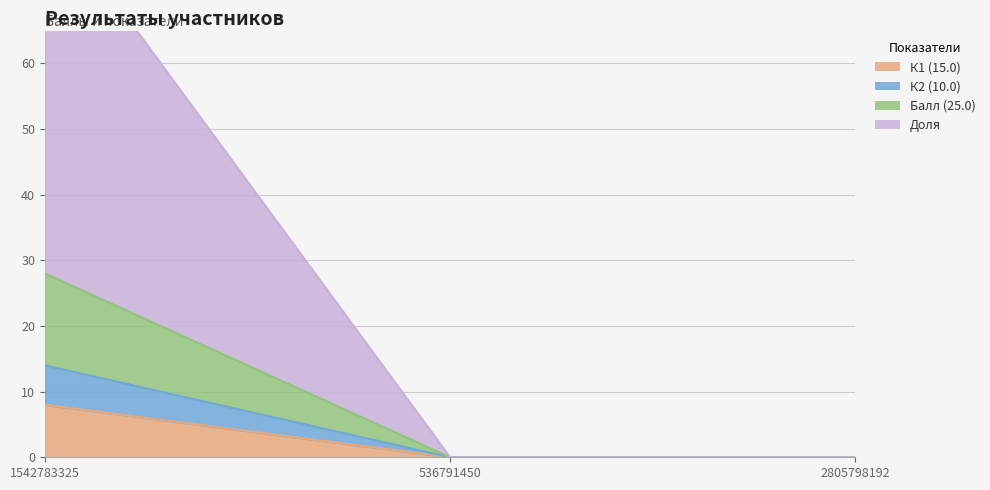

At which category is the sum across all series the highest?

1542783325